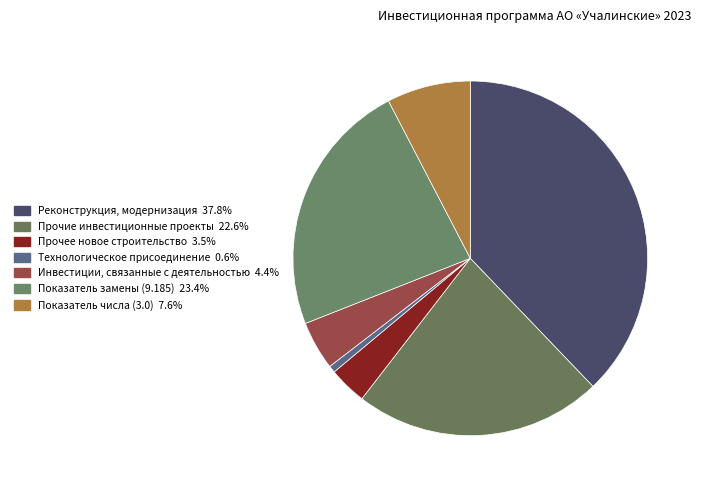

What is the smallest slice in the pie chart?

Технологическое присоединение